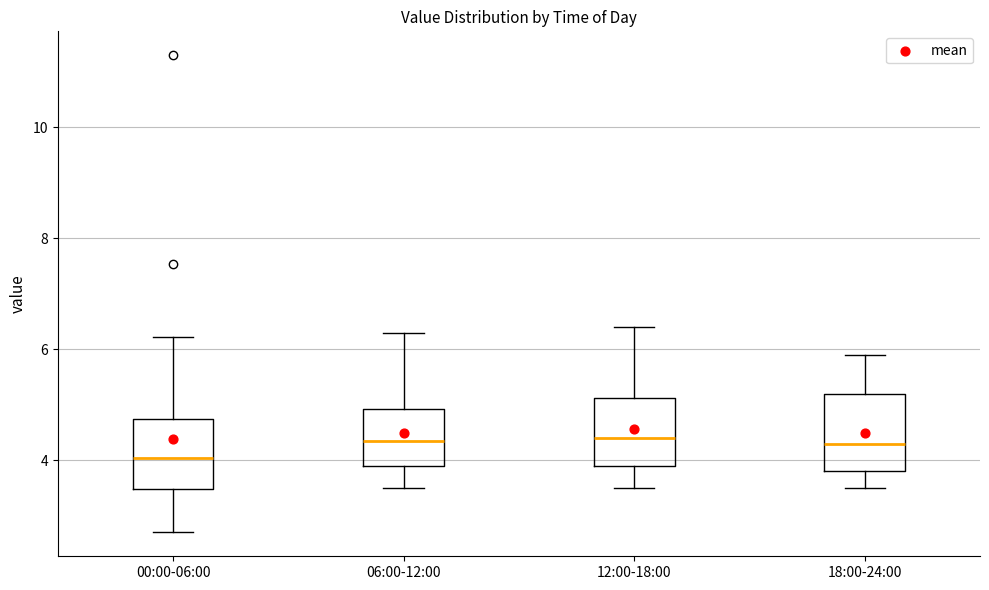

Reading left to right, read every box against the y-axis: the position of its median line, the range the box covers, and the ends of its whiskers. The values are not printed on the chart, so give them approximately, as read against the axis.

00:00-06:00: median 4.0, box 3.4 to 4.8, whiskers 2.8 to 6.2
06:00-12:00: median 4.4, box 4.0 to 5.0, whiskers 3.6 to 6.4
12:00-18:00: median 4.4, box 4.0 to 5.2, whiskers 3.6 to 6.4
18:00-24:00: median 4.4, box 3.8 to 5.2, whiskers 3.6 to 6.0